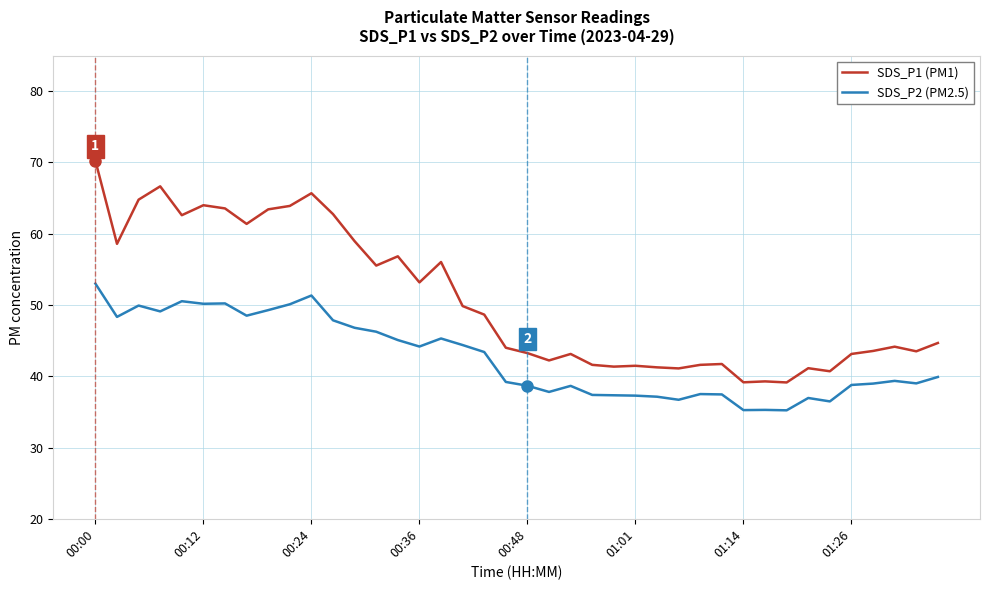

Rank the series by their average value, from lowest to highest.

SDS_P2 (PM2.5), SDS_P1 (PM1)